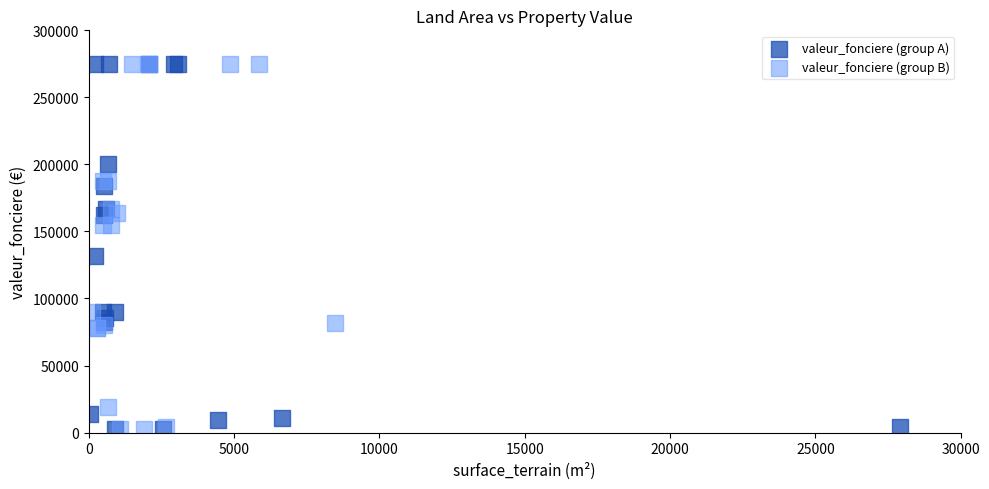

What are all the series names shown in the legend?

valeur_fonciere (group A), valeur_fonciere (group B)